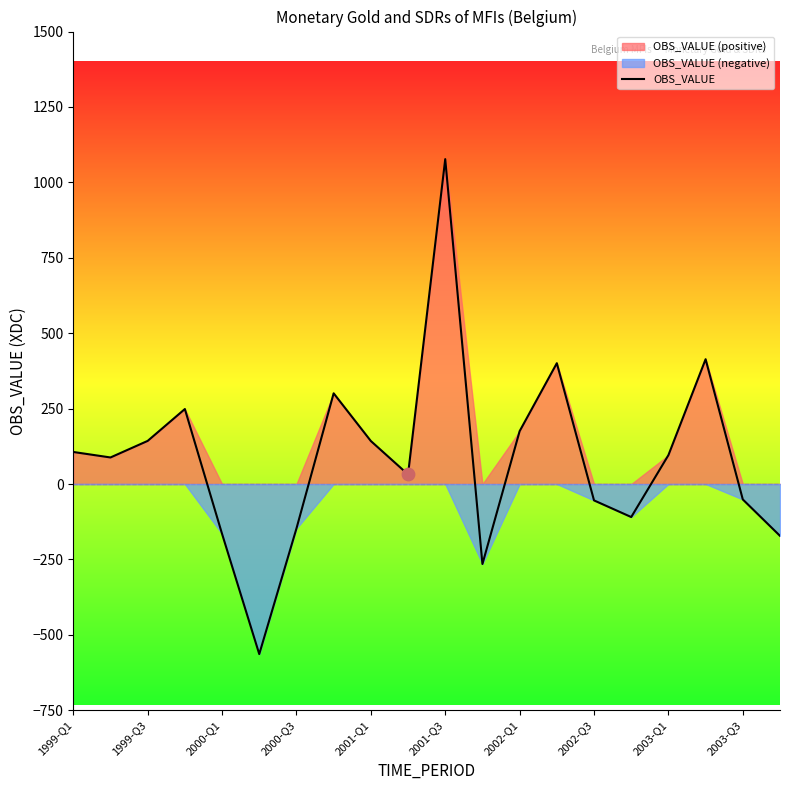

What is the maximum value for OBS_VALUE?

1077.1